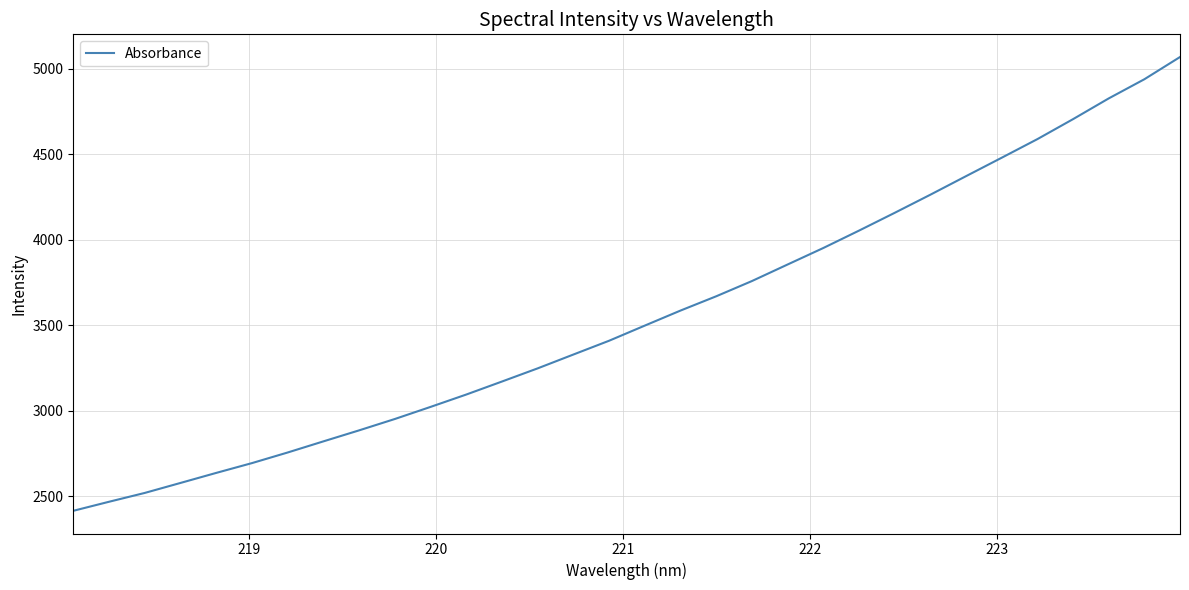

What is the greatest value displayed?

5067.7